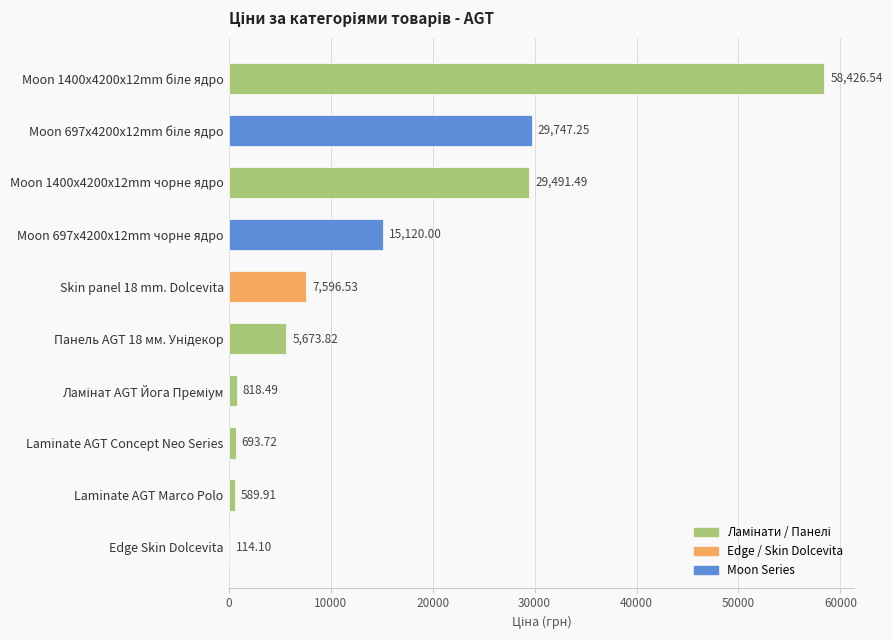

What is the sum of all values?

148271.9